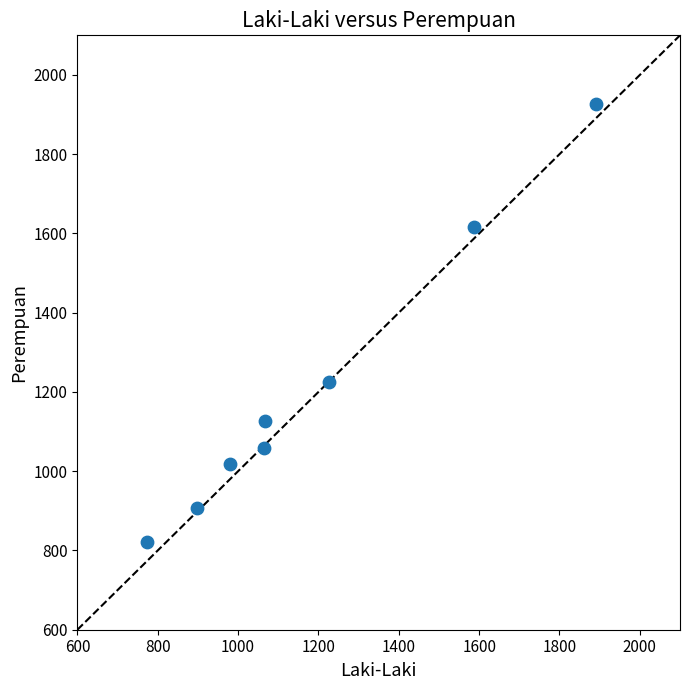

What is the average Y value?

1212